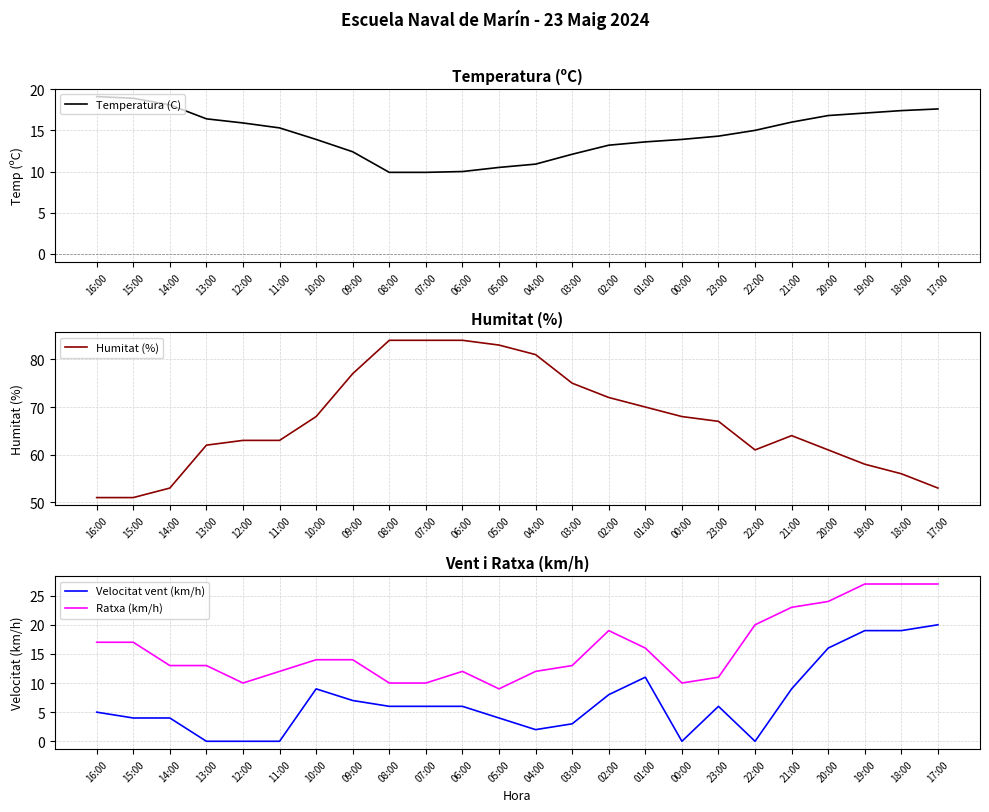

Which series changed the most between 03:00 and 21:00?

Humitat (%)